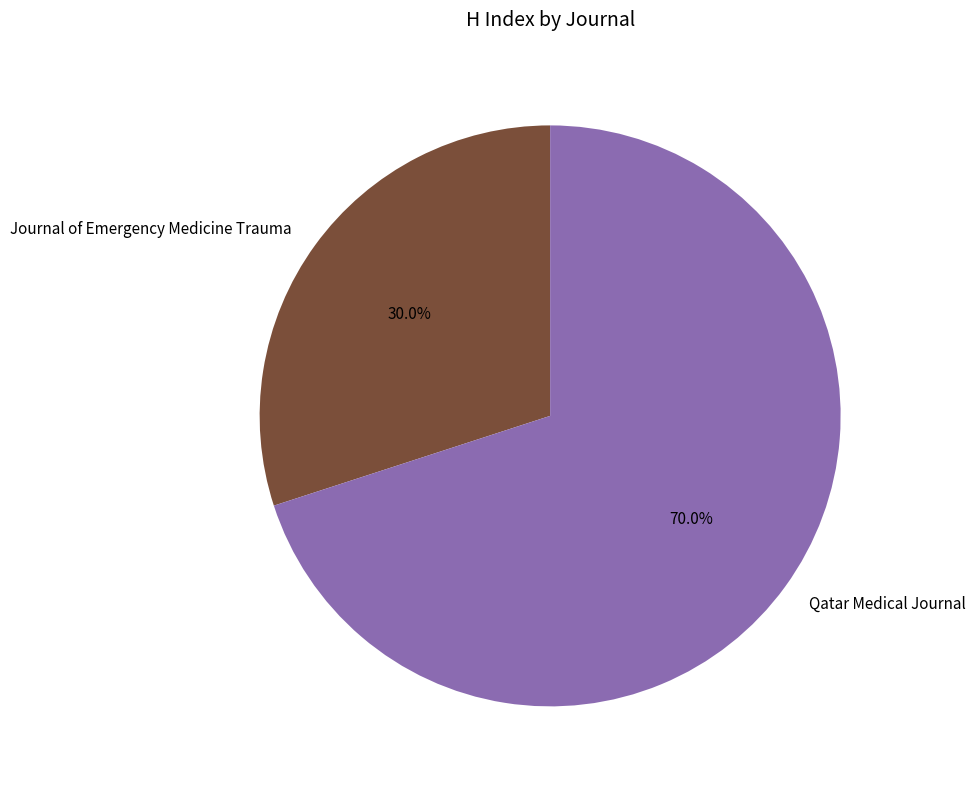

What portion of the pie excludes Qatar Medical Journal?

30.0%